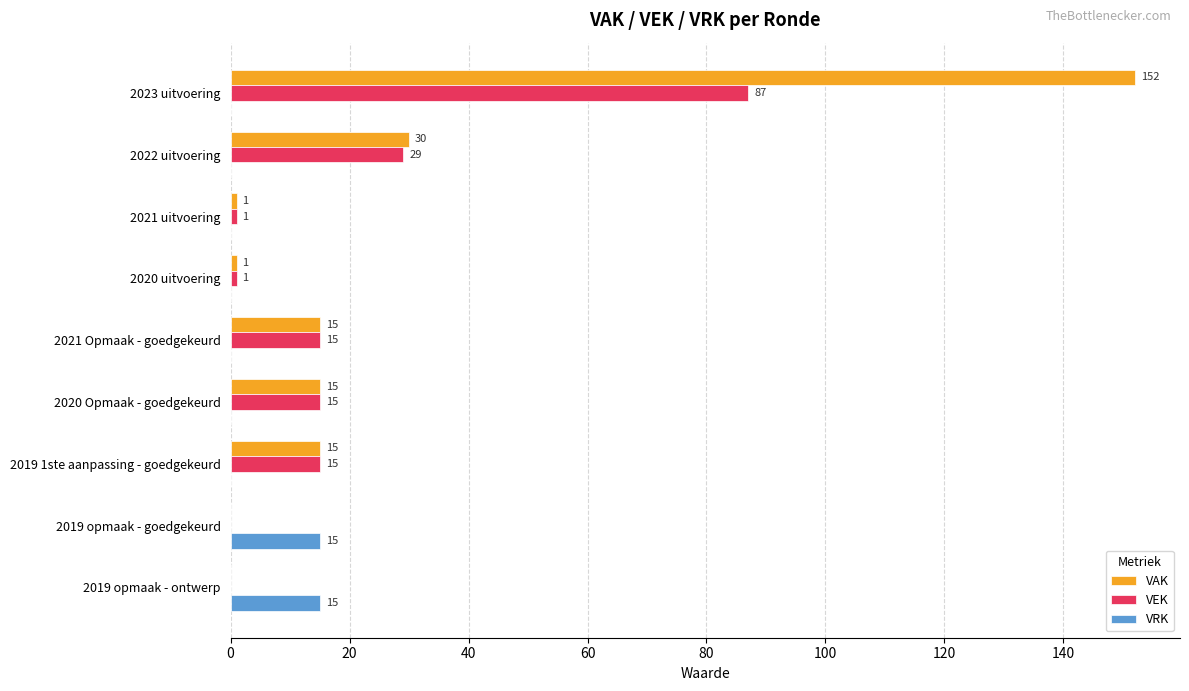

Is the value of VRK at 2022 uitvoering greater than the value of VEK at 2021 uitvoering?

No